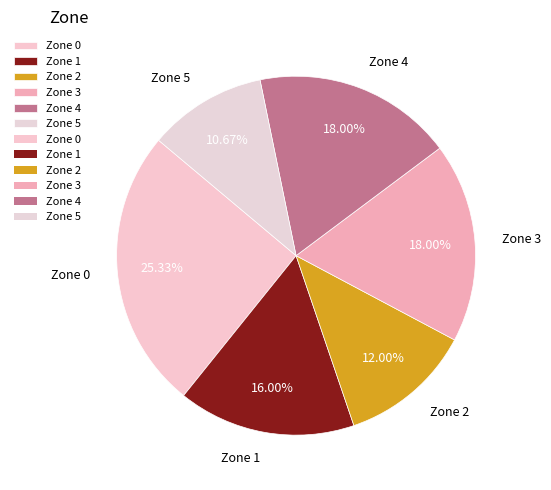

Does Zone 4 represent more than half of the total?

No